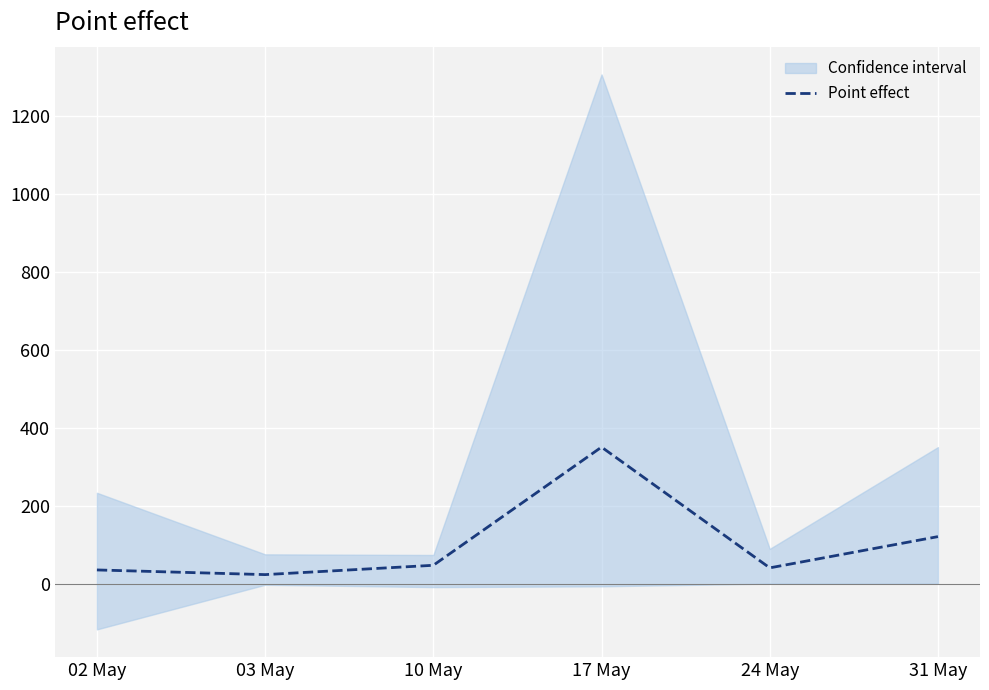

At which category does the chart reach its peak across all series?

17 May